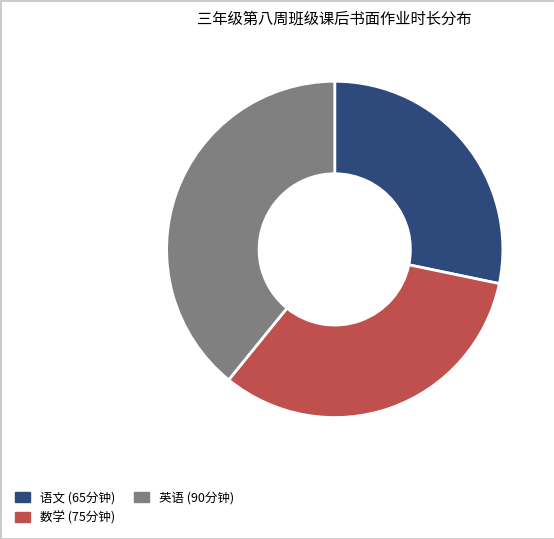

Does any single category account for the majority?

No